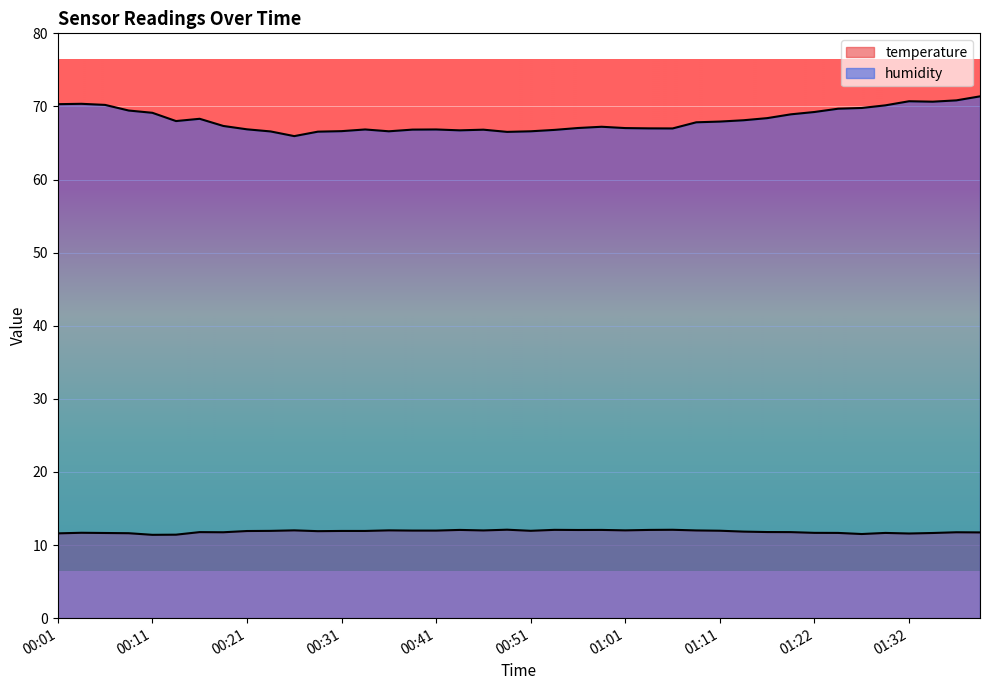

At which label does temperature reach its minimum?

00:11